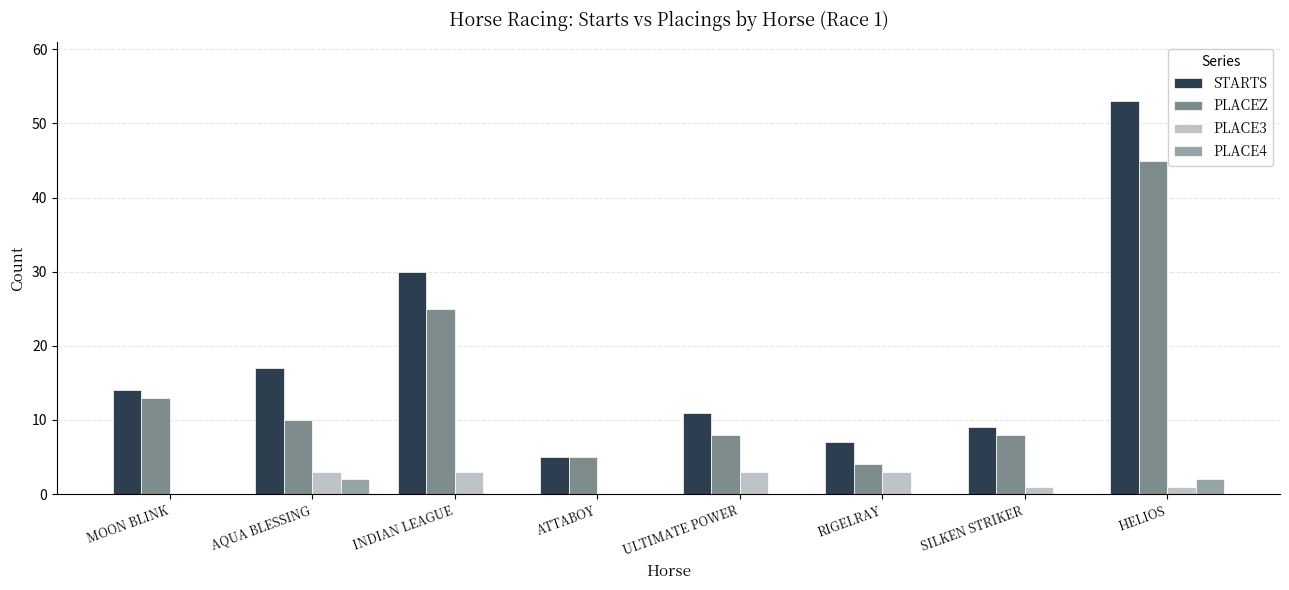

Where is STARTS nearest to the value 29?

INDIAN LEAGUE